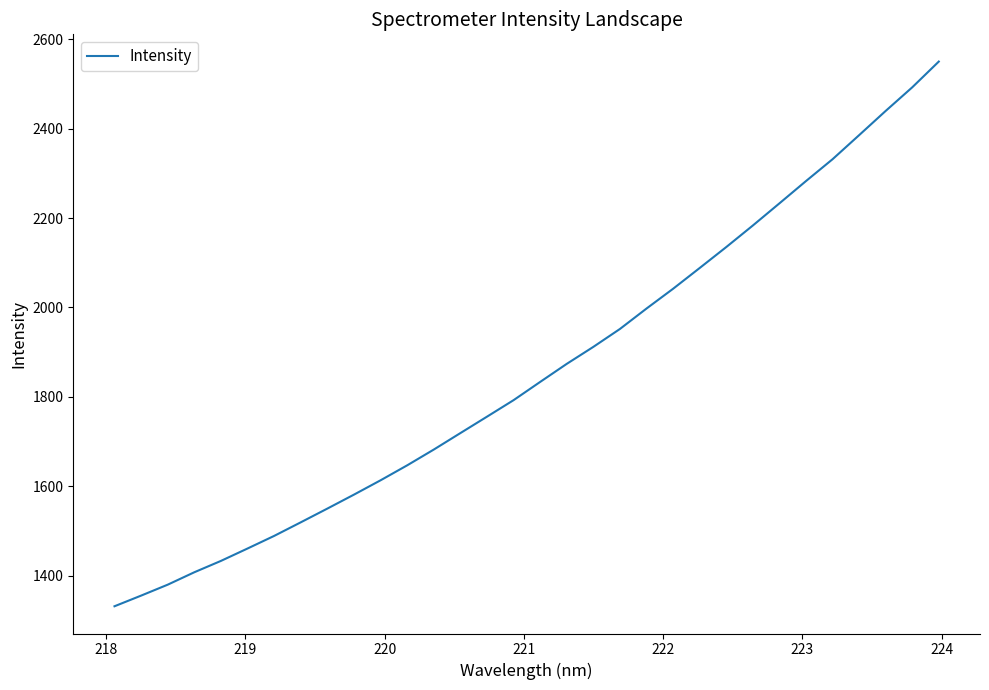

What is the greatest value displayed?

2549.7